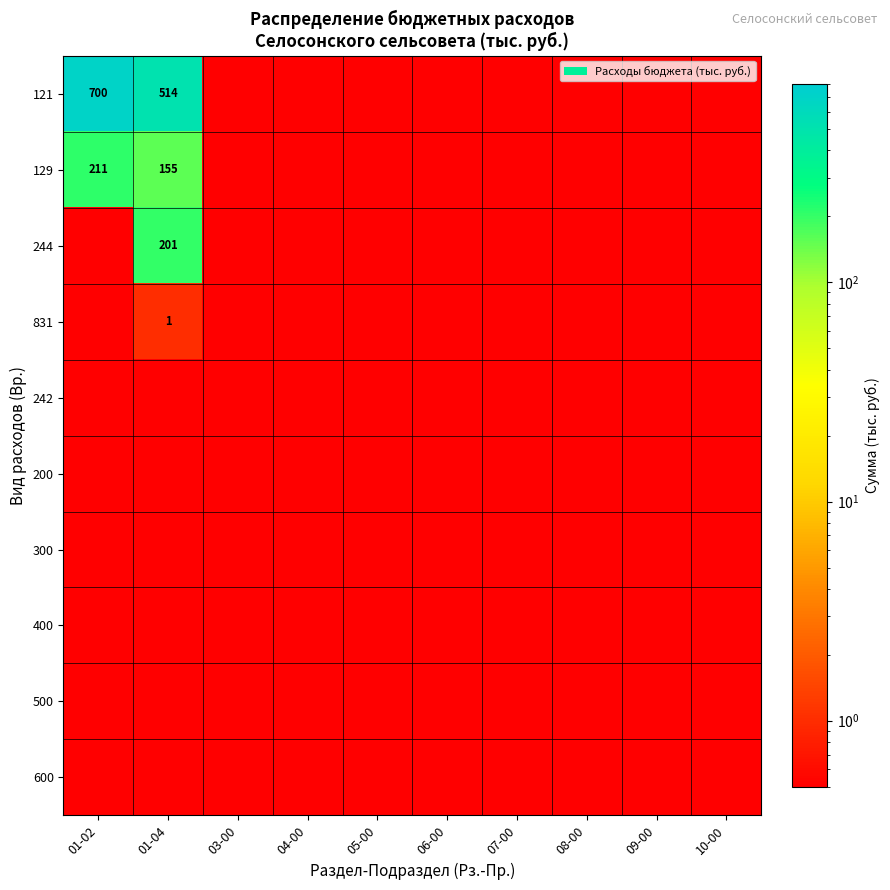

True or false: 831 has a value of 1.0 at 01-04.

True